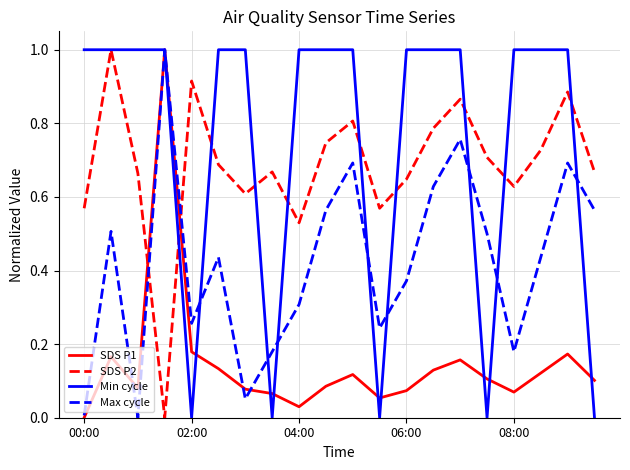

Which series has the largest total across all categories?

Min cycle